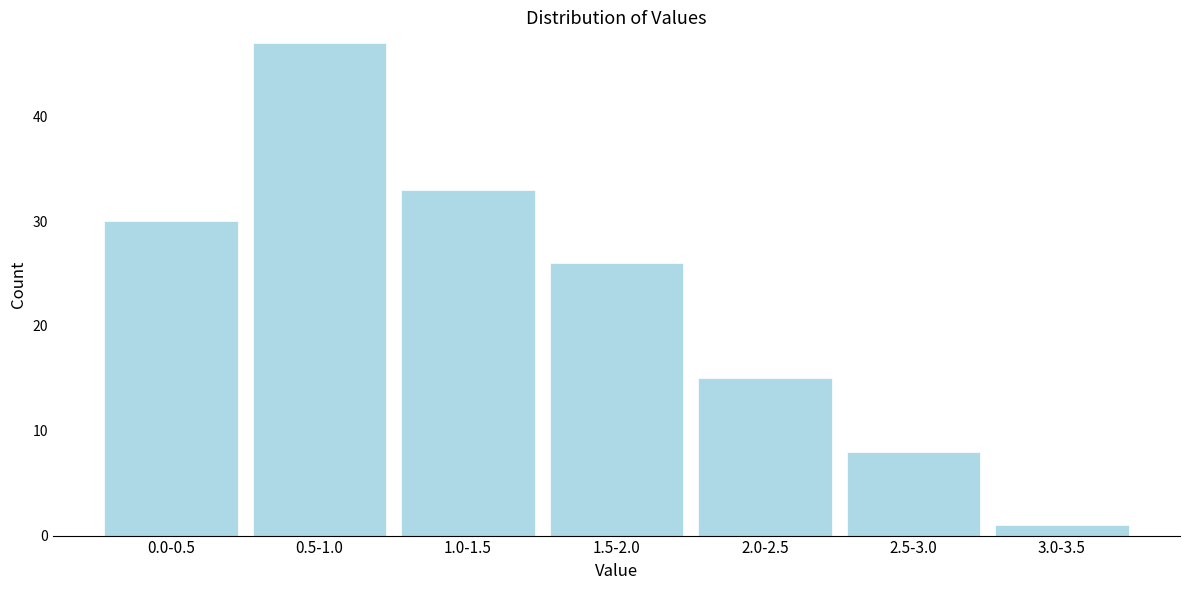

Reading right to left, extract all data points from this chart.

3.0-3.5=1	2.5-3.0=8	2.0-2.5=15	1.5-2.0=26	1.0-1.5=33	0.5-1.0=47	0.0-0.5=30